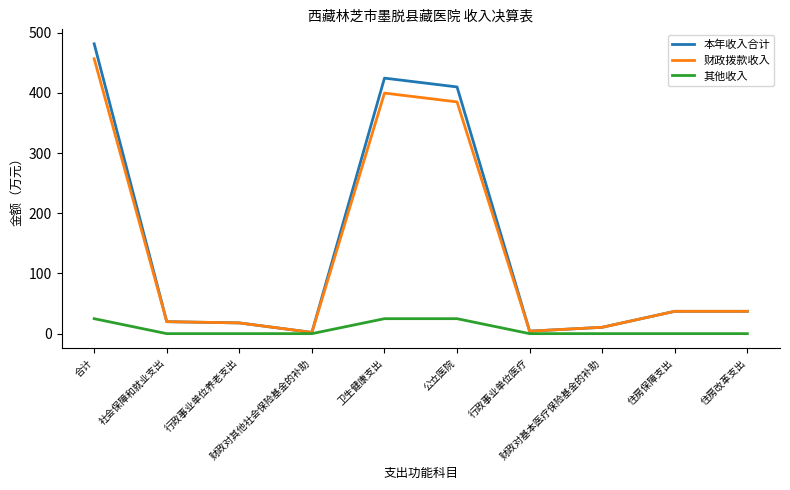

At which category is the sum across all series the highest?

合计